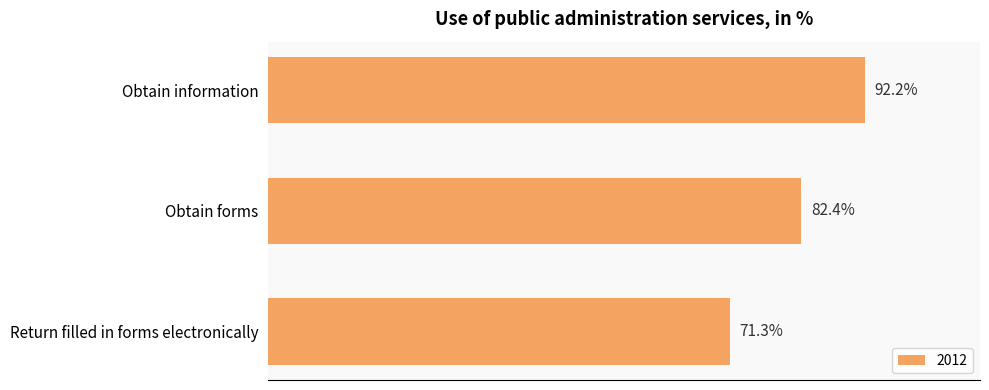

Are the bars horizontal?

Yes